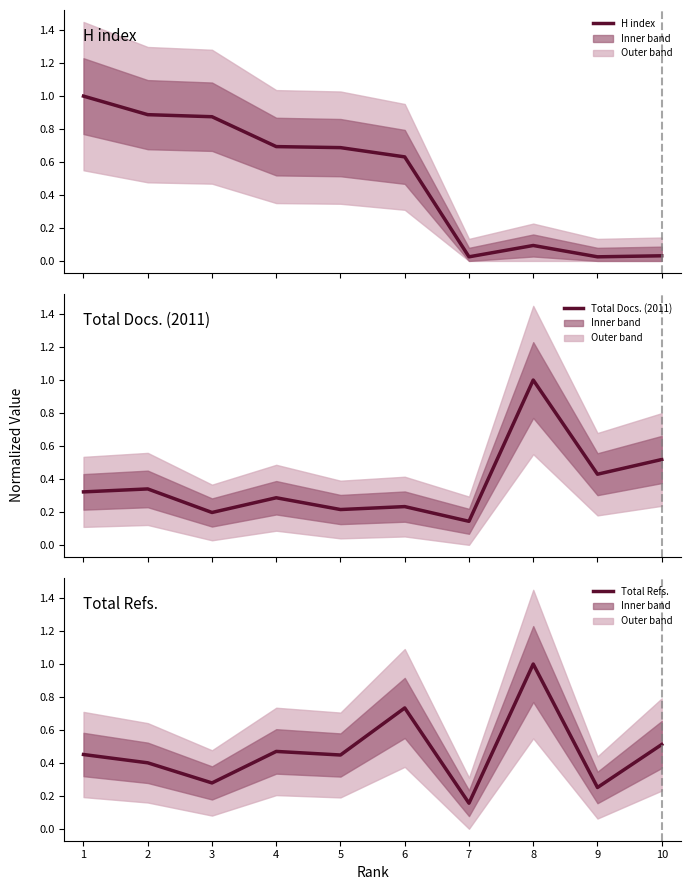

What is the difference between the maximum and minimum values in the H index series?

1.0